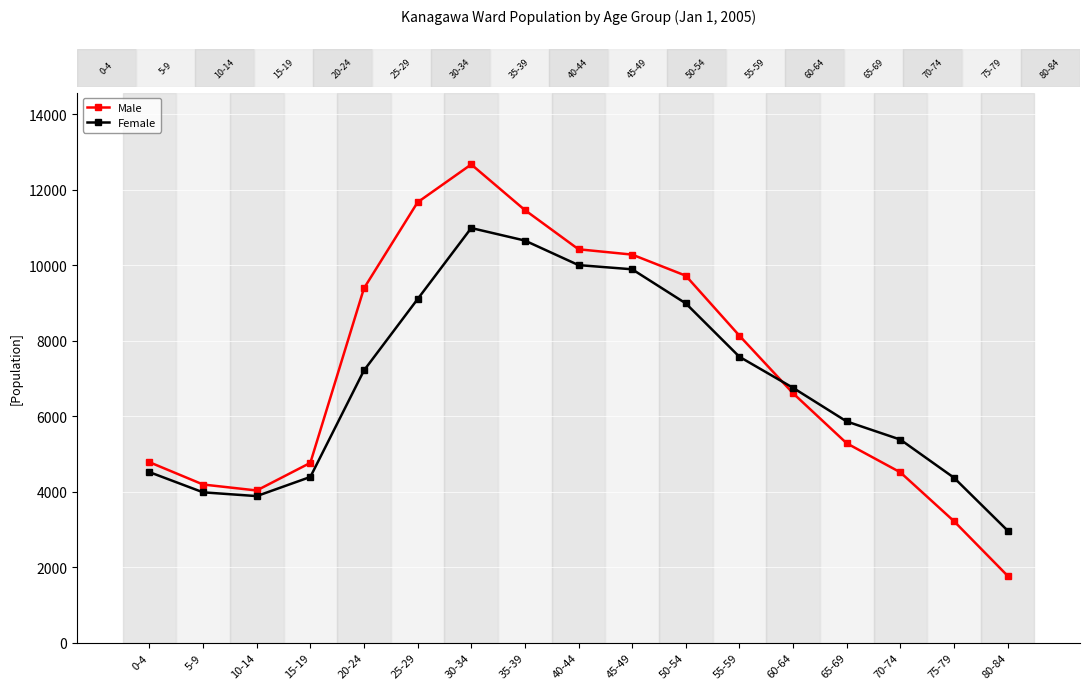

At 25-29, list the series in order from smallest to largest.

Female, Male